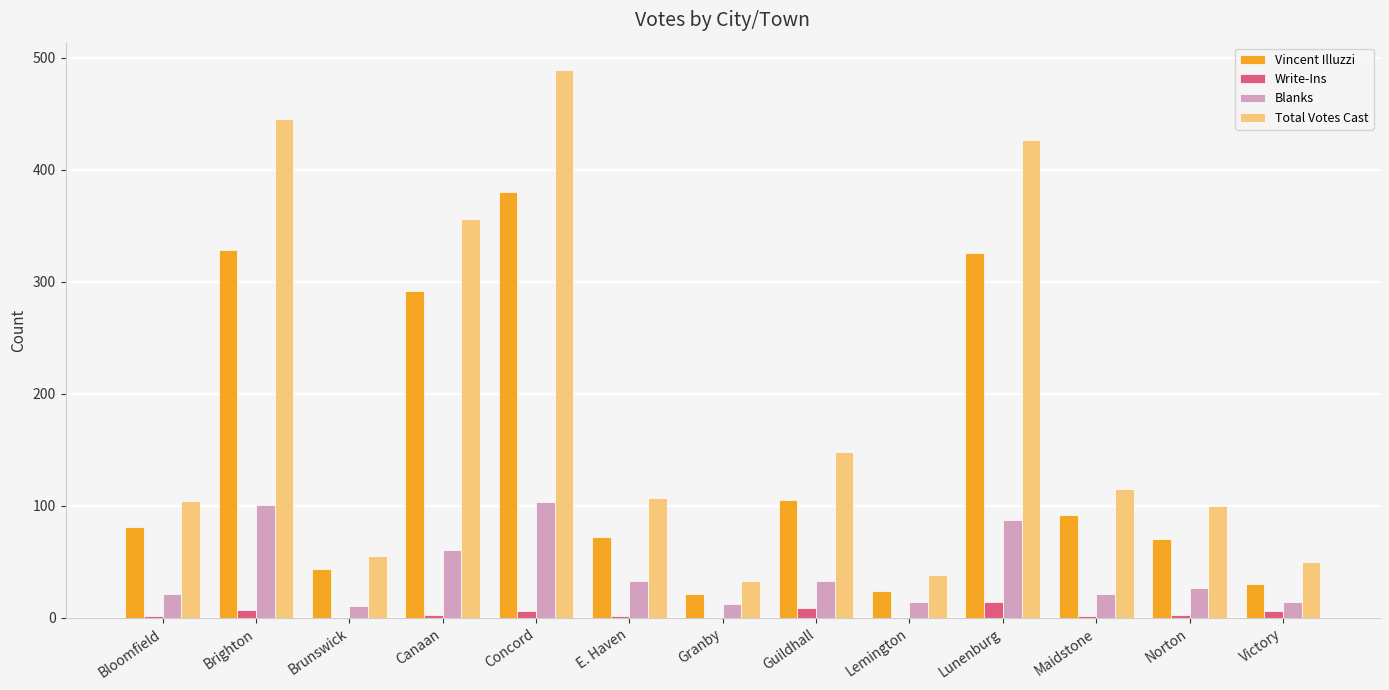

What is the difference between the Blanks values at Concord and Victory?

89